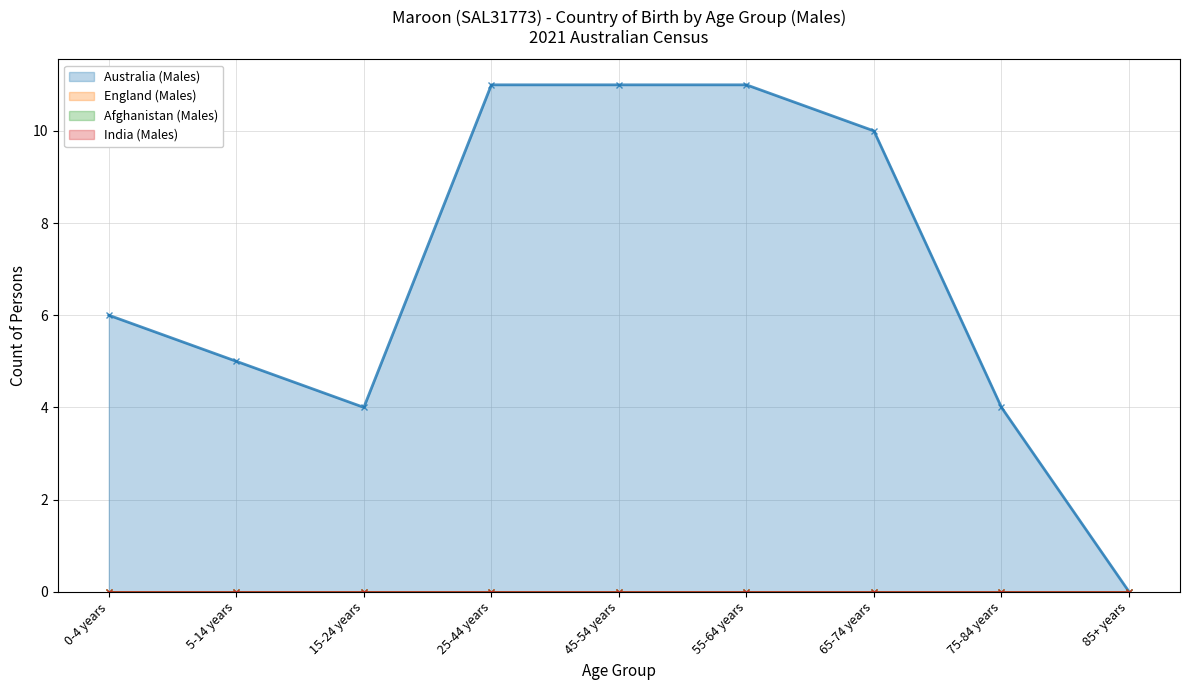

Reading left to right, transcribe all the data shown in this chart.

Australia (Males): 6	5	4	11	11	11	10	4	0
England (Males): 0	0	0	0	0	0	0	0	0
Afghanistan (Males): 0	0	0	0	0	0	0	0	0
India (Males): 0	0	0	0	0	0	0	0	0